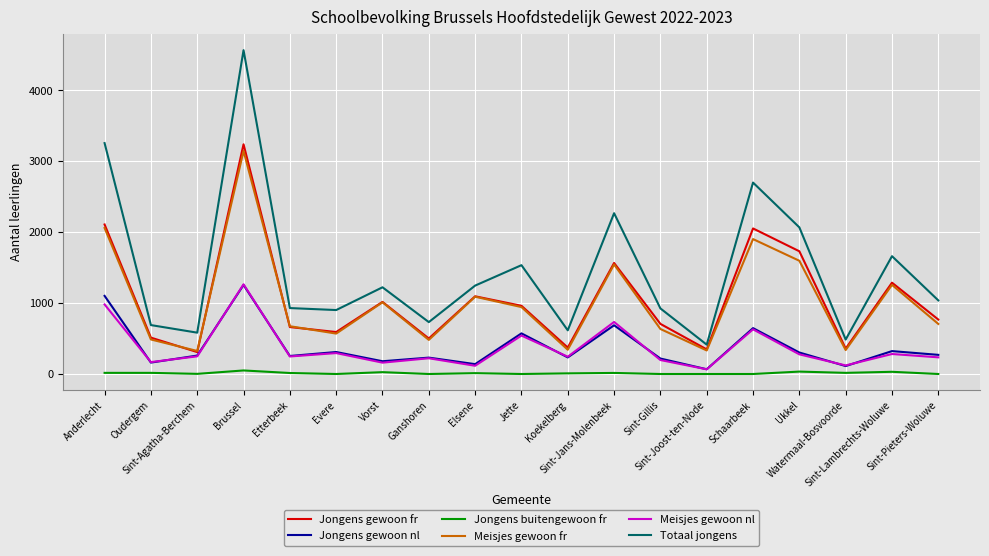

What is the maximum value shown in the chart?

4568